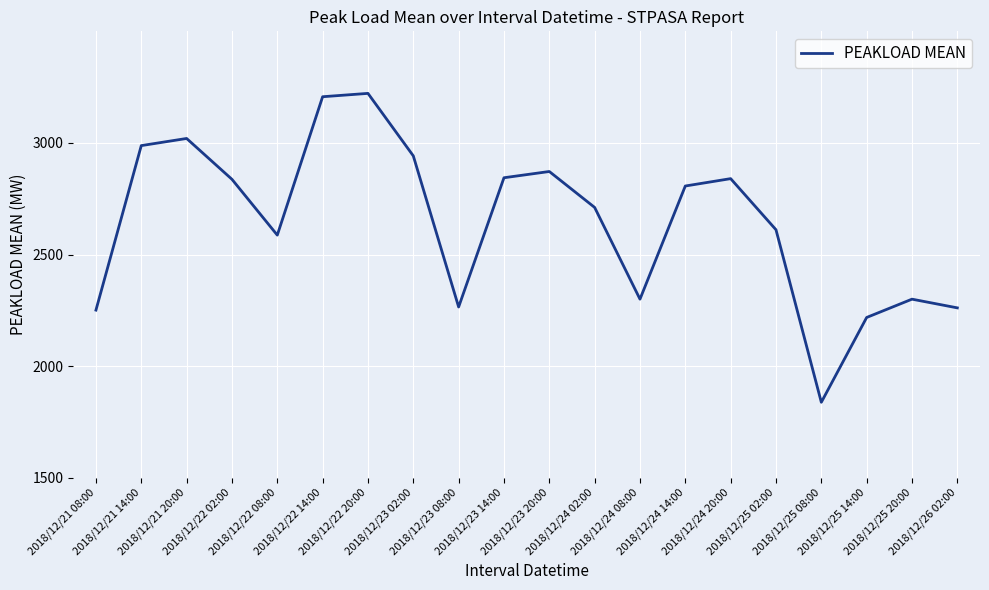

What is the sum of the values at 2018/12/22 20:00 and 2018/12/23 20:00?

6094